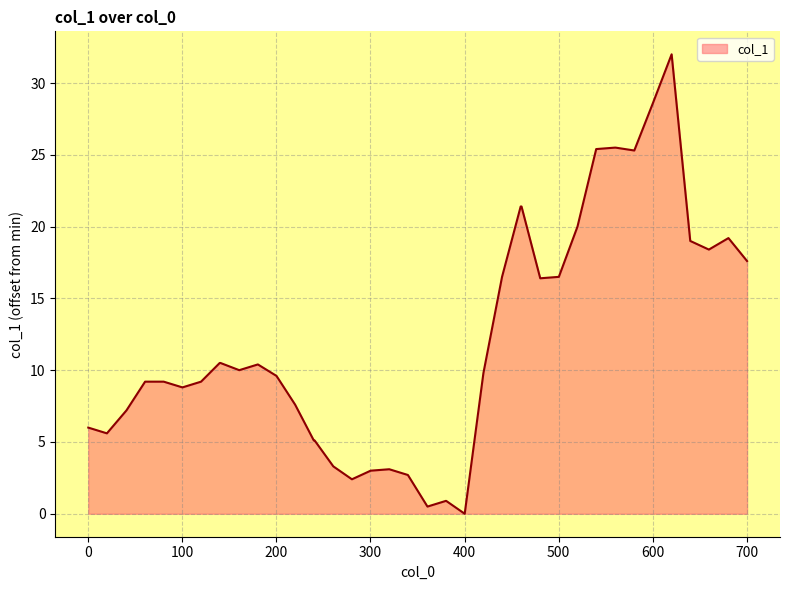

What is the difference between the maximum and minimum values?

32.0